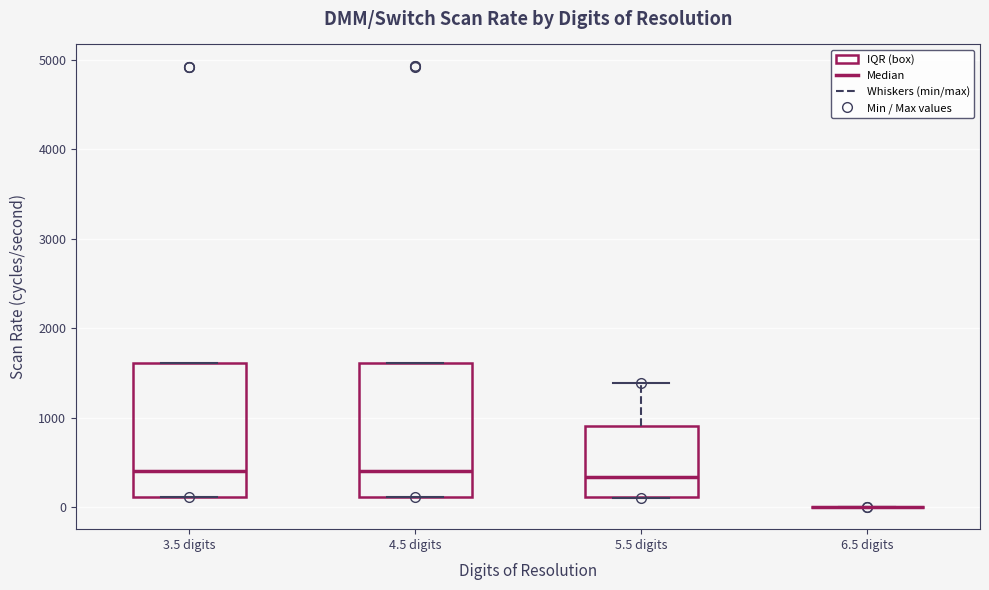

Where does the median line of the box for 5.5 digits sit on the y-axis? The values are not printed on the chart, so give them approximately, as read against the axis.

300